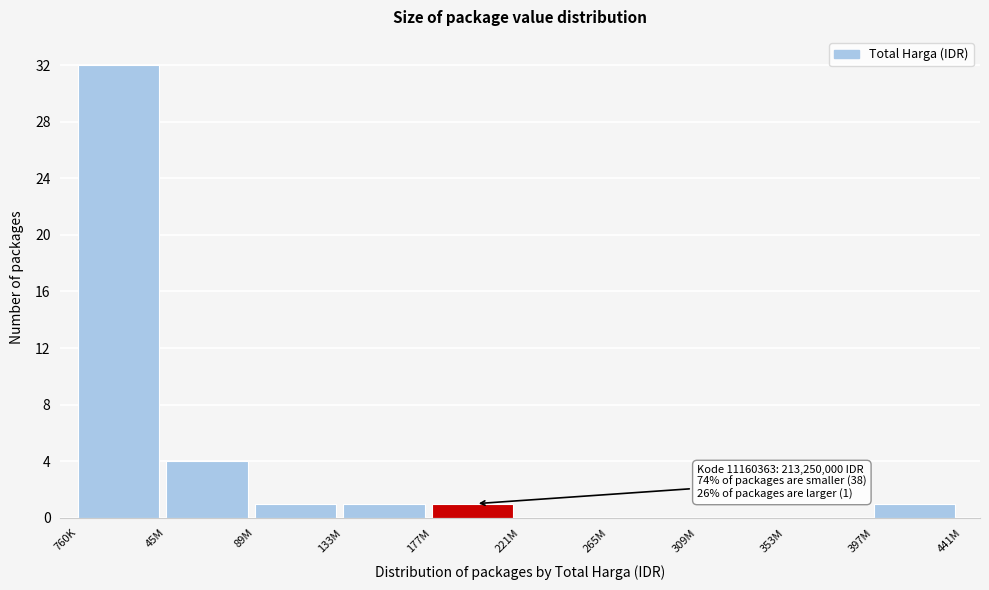

Reading left to right, transcribe all the data shown in this chart.

760K=32	45M=4	89M=1	133M=1	177M=1	221M=0	265M=0	309M=0	353M=0	397M=1